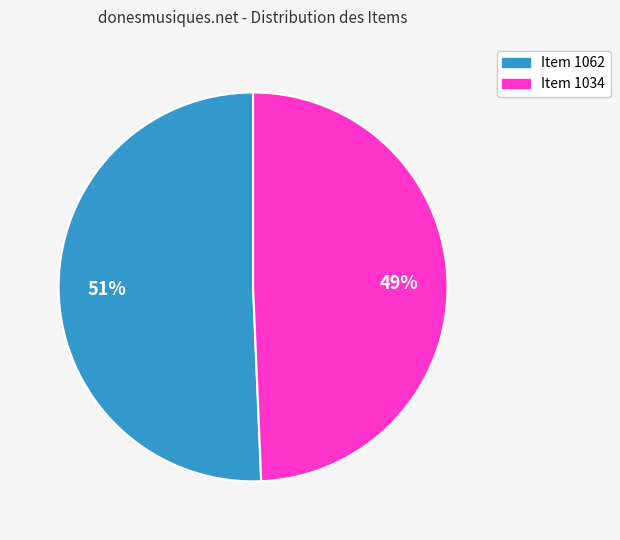

How many segments does this pie chart have?

2